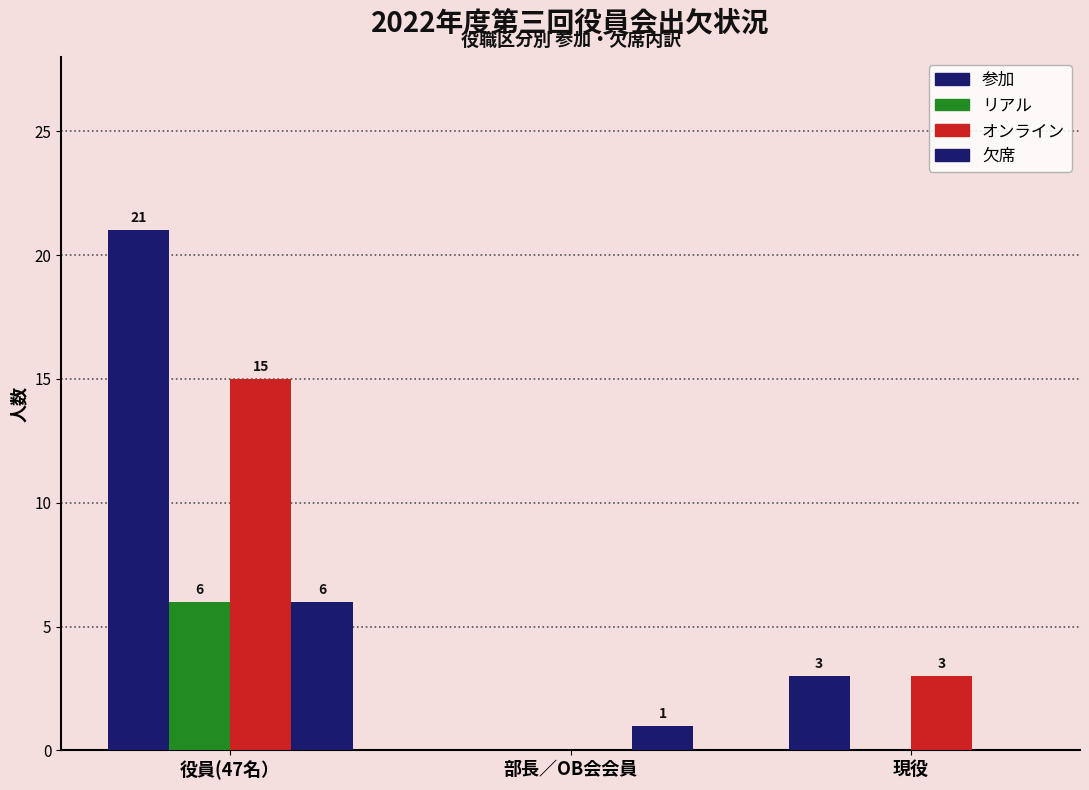

What position from the right is 現役?

1